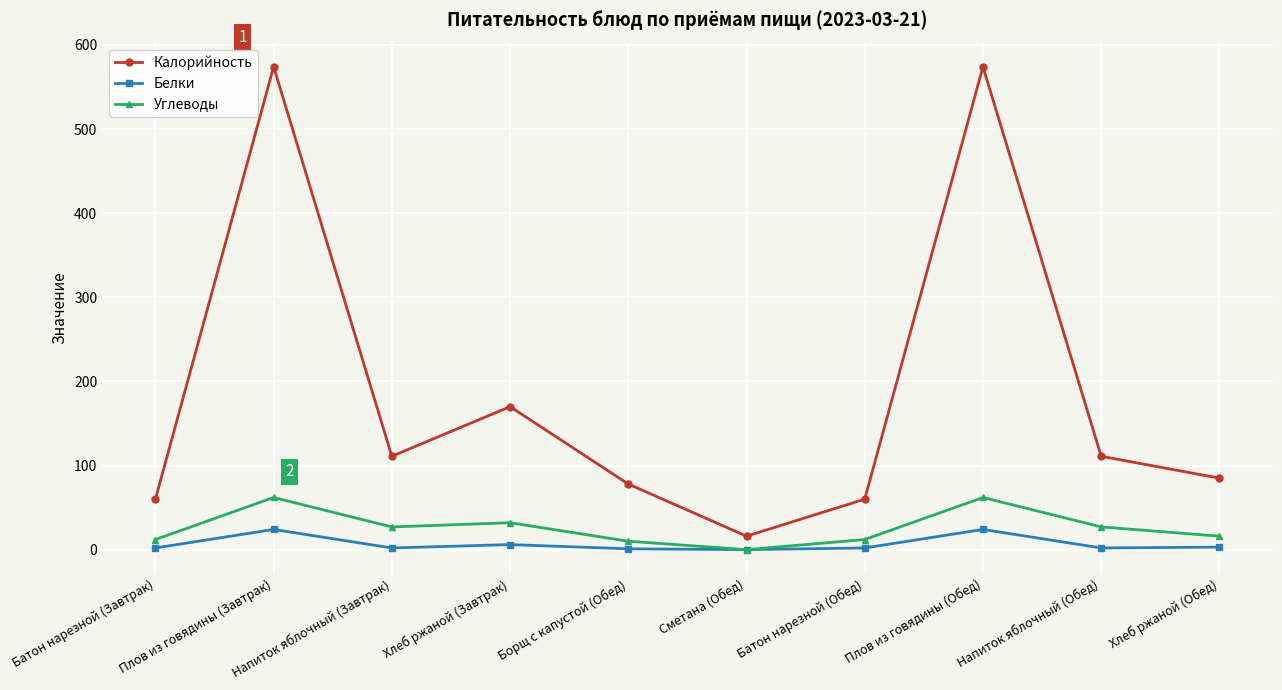

Does the chart display data point markers on the line(s)?

Yes